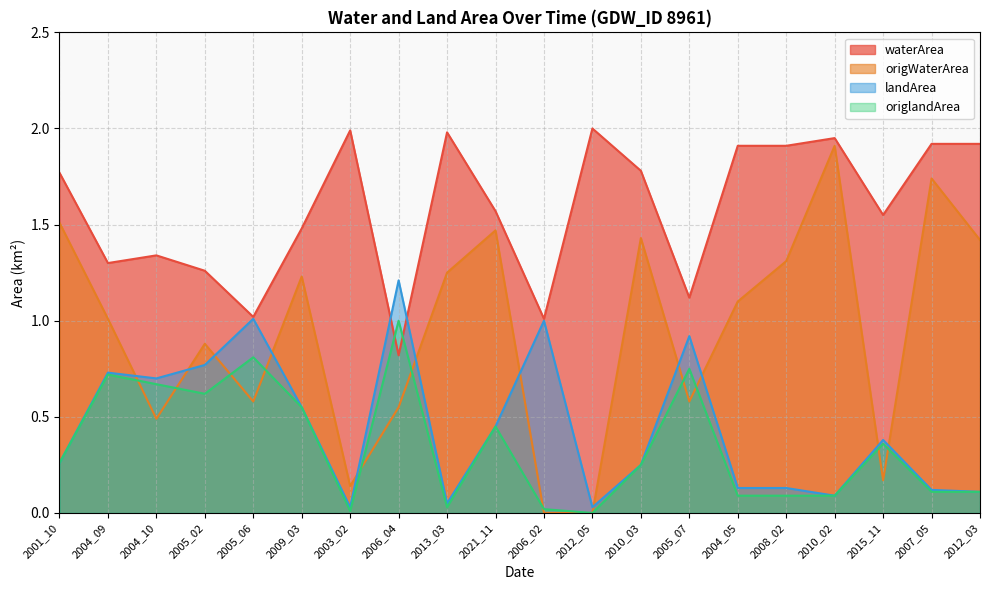

At which category does the chart reach its peak across all series?

2012_05